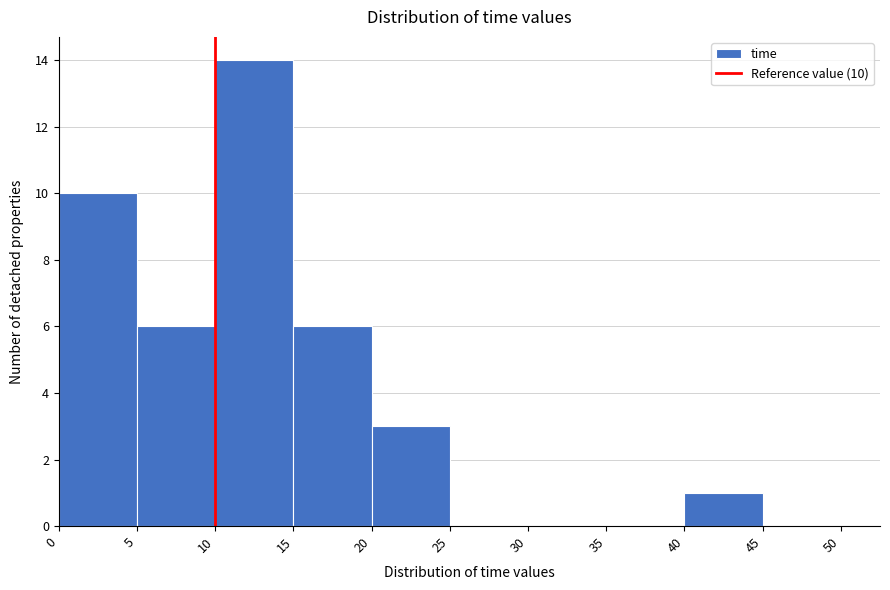

Over which range of the x-axis is the bar tallest?

10 to 15